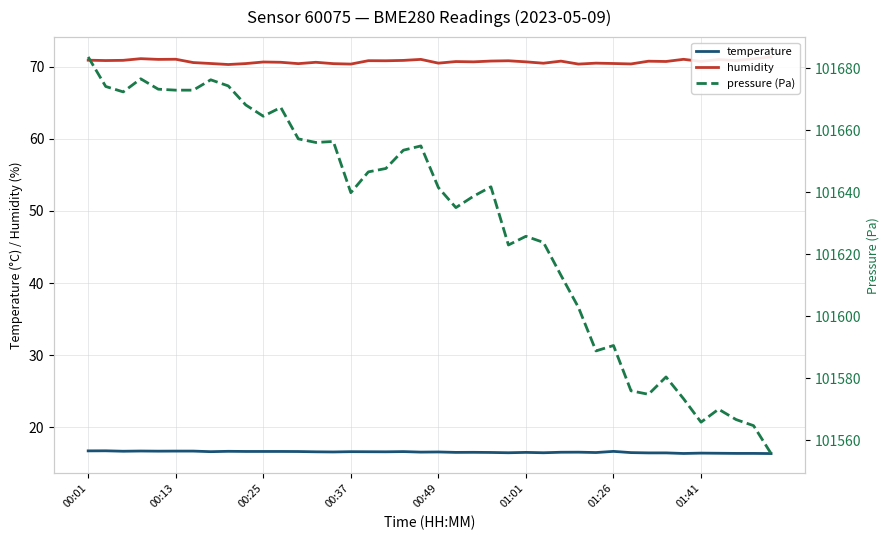

True or false: temperature has a value of 16.4 at 01:41.

True